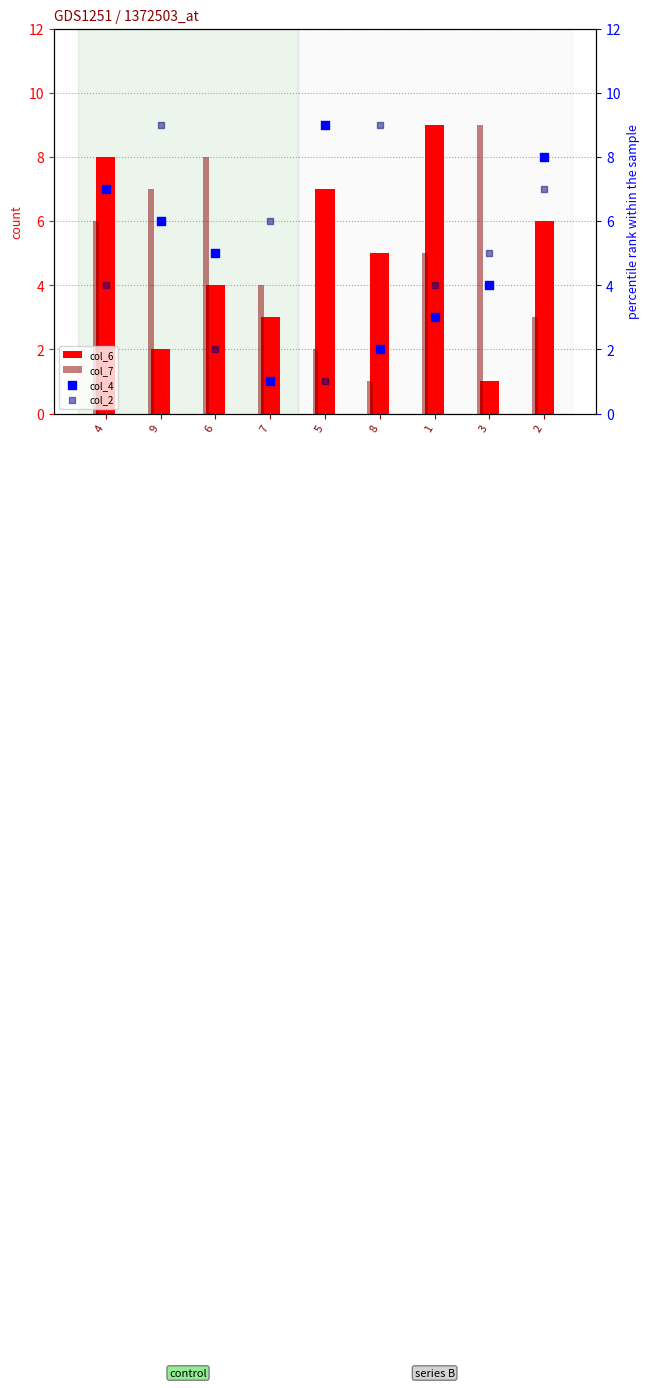

Which series has the largest total across all categories?

col_2